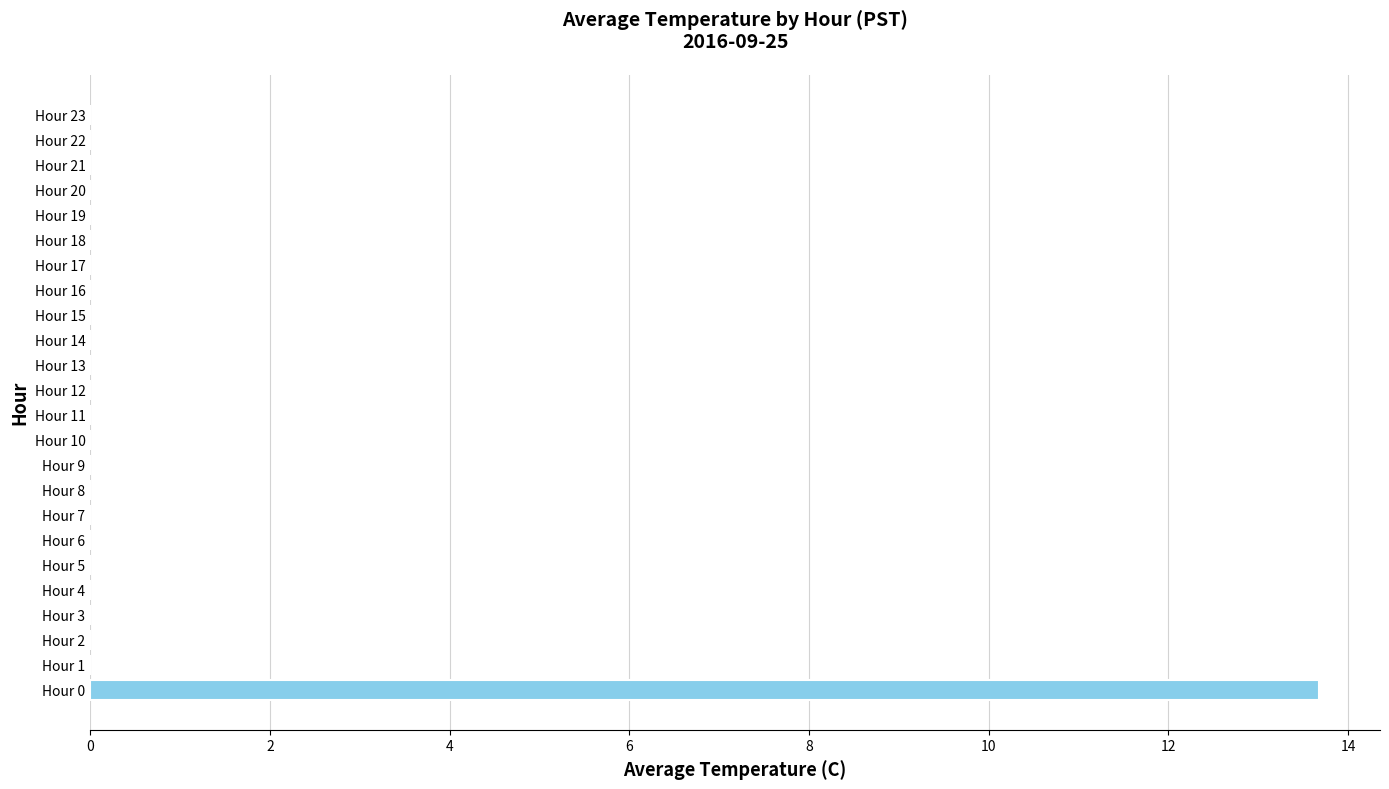

Which label corresponds to the largest value in the chart?

Hour 0